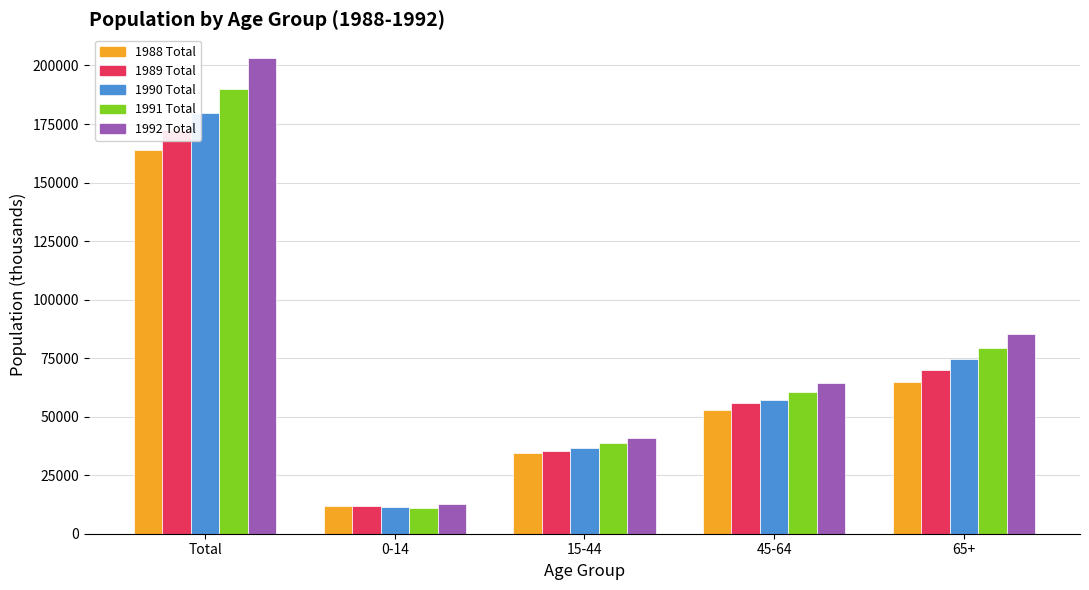

What is the total value across all series at Total?

909374